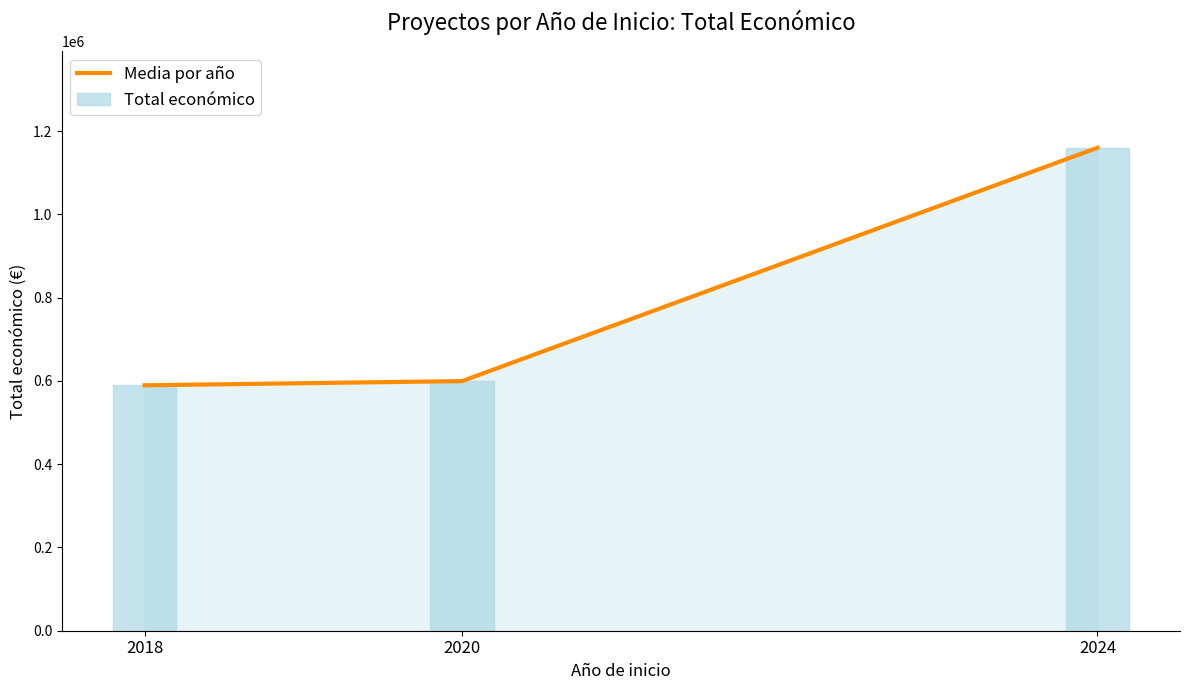

List the series in order of their peak value, lowest first.

Media por año, Total económico